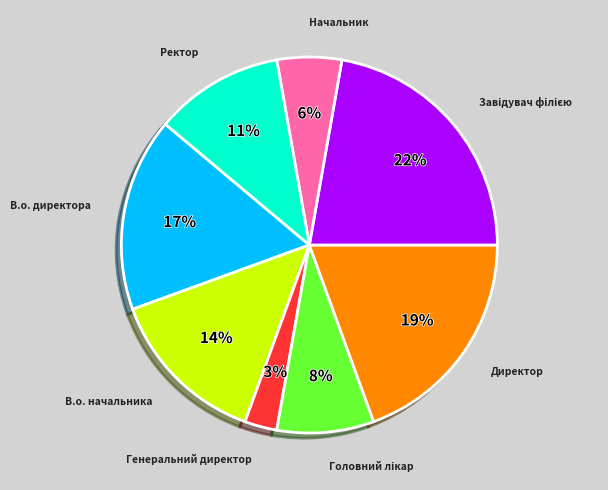

Does Начальник account for over 50% of the chart?

No